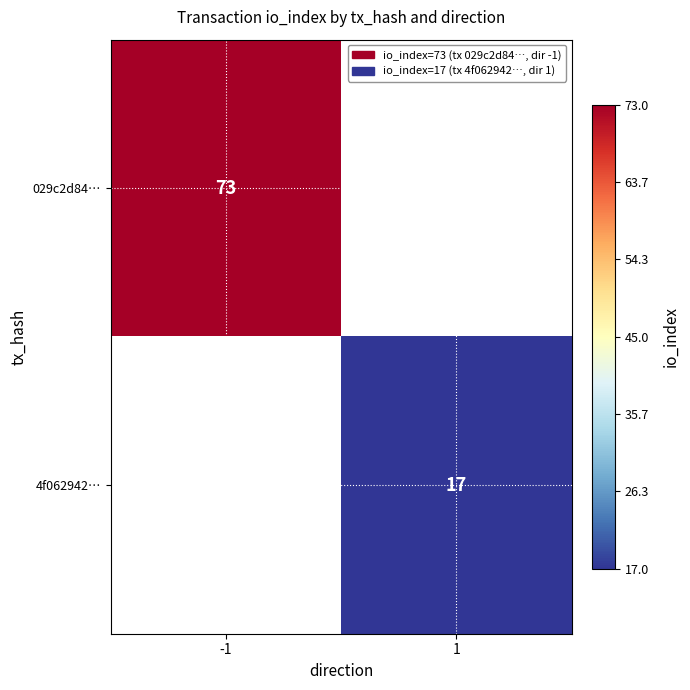

At how many categories does at least one series exceed 55?

1